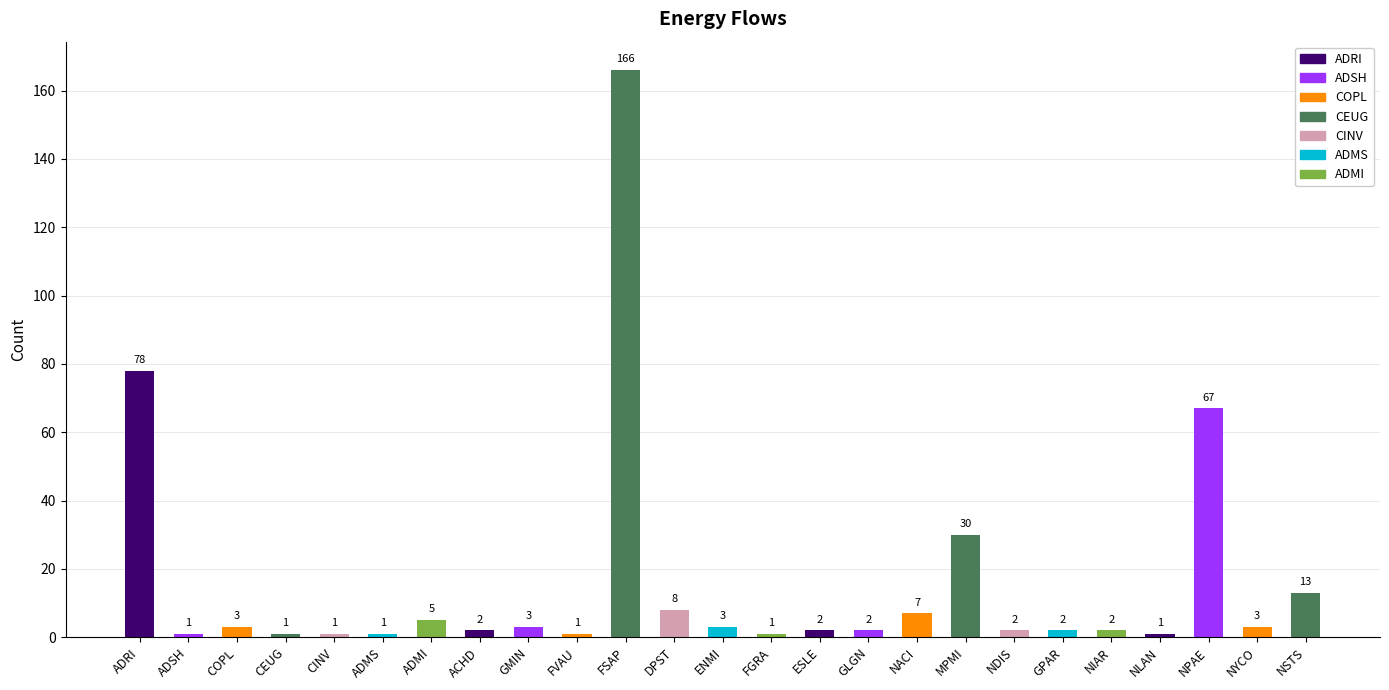

What is the greatest value displayed?

166